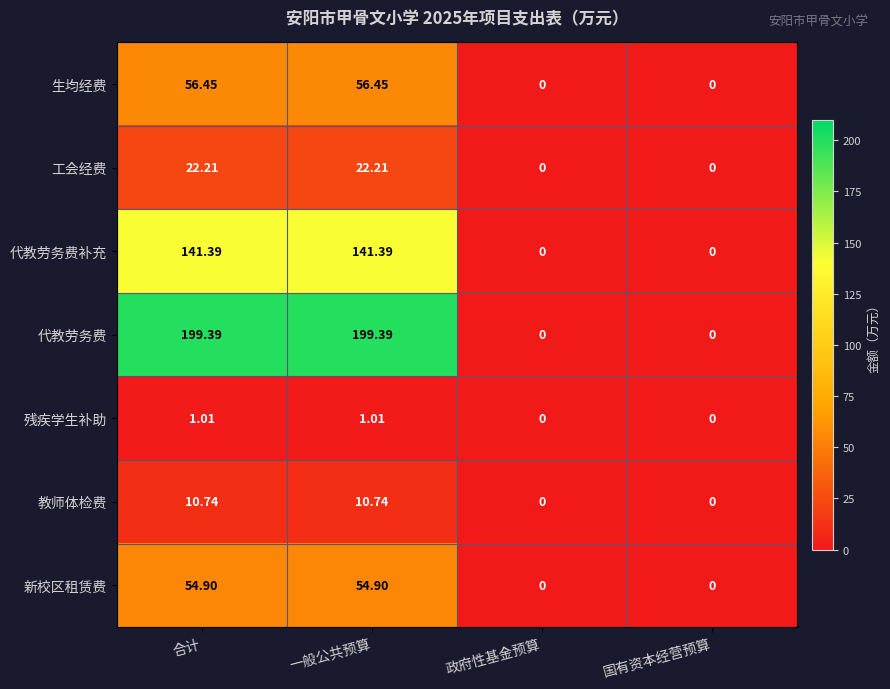

Which series has the largest range (max minus min)?

代教劳务费